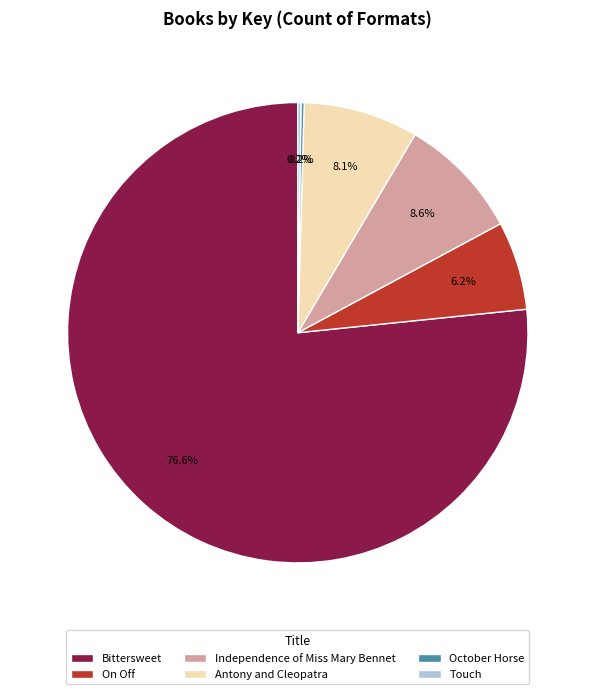

What percentage is NOT represented by Antony and Cleopatra?

91.9%